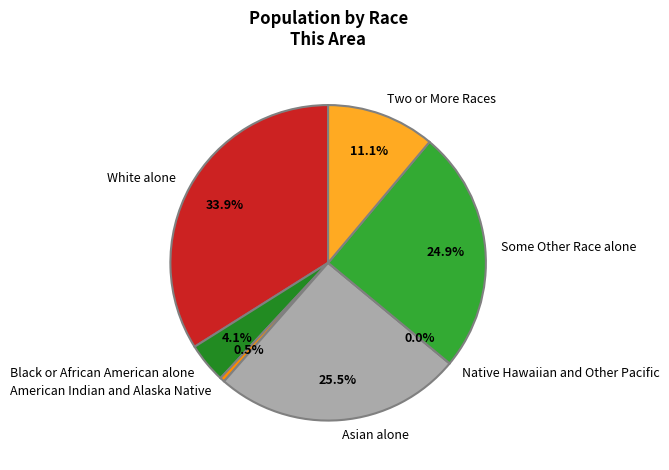

How many segments does this pie chart have?

7